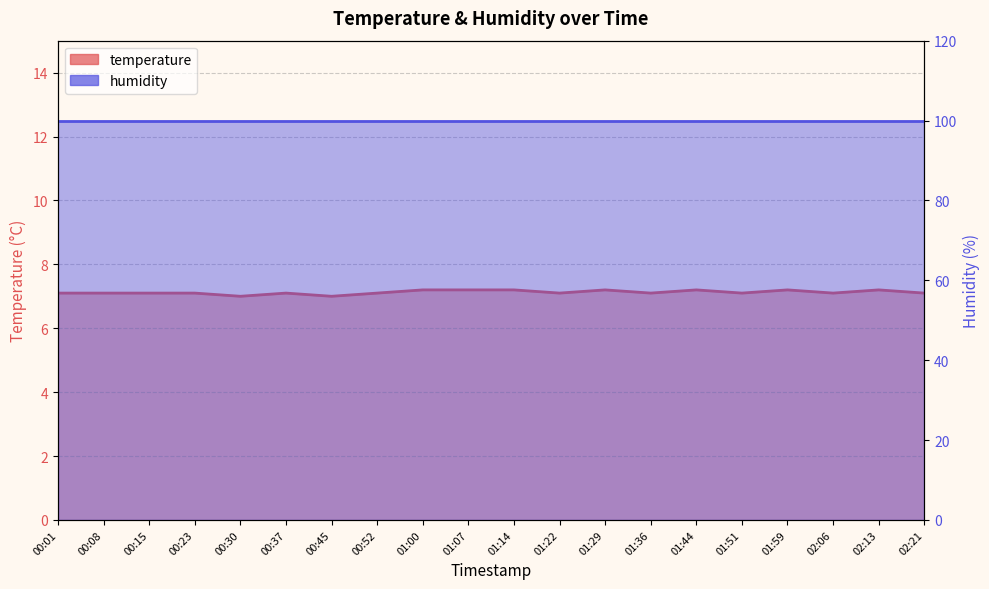

What is the label of the 10th point from the left?

01:07